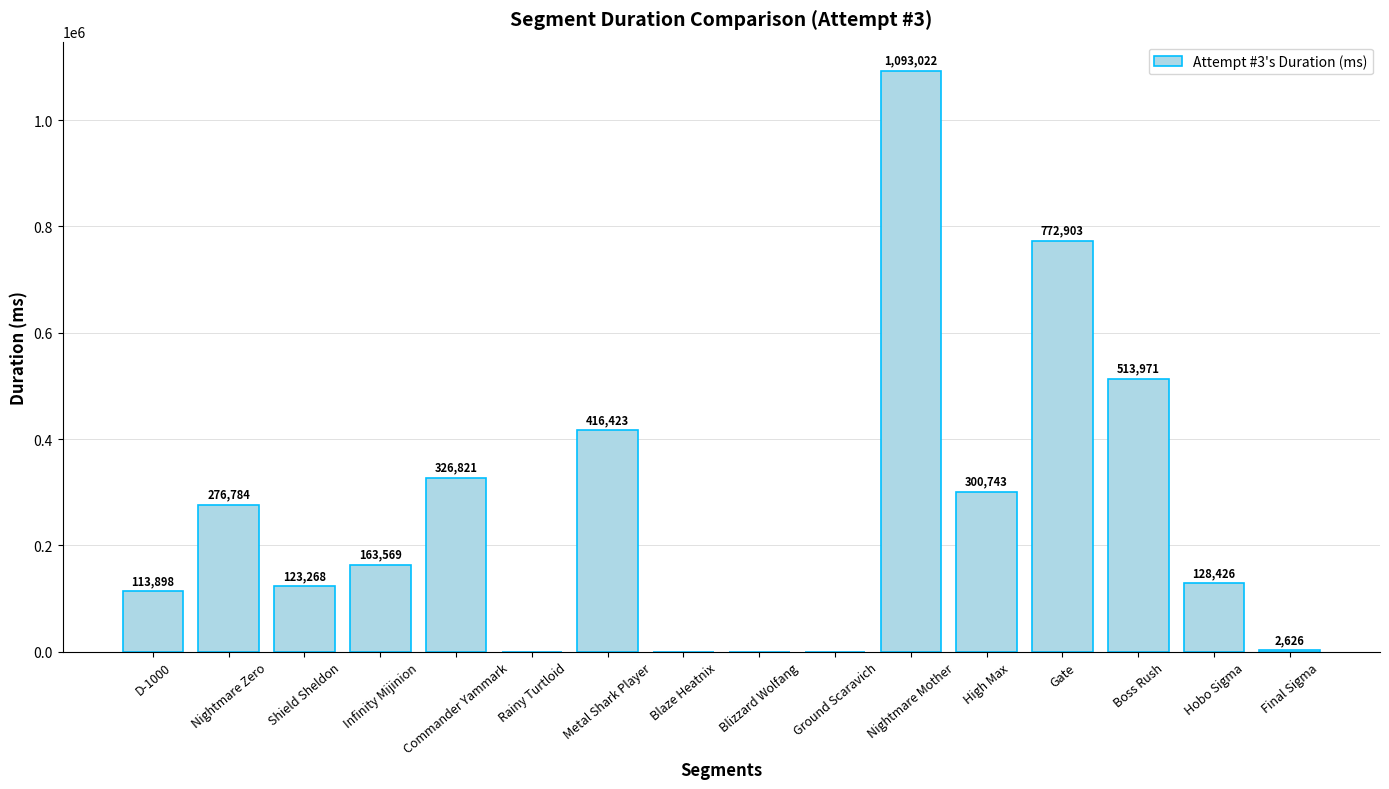

At which label does the data first exceed 163569?

Nightmare Zero